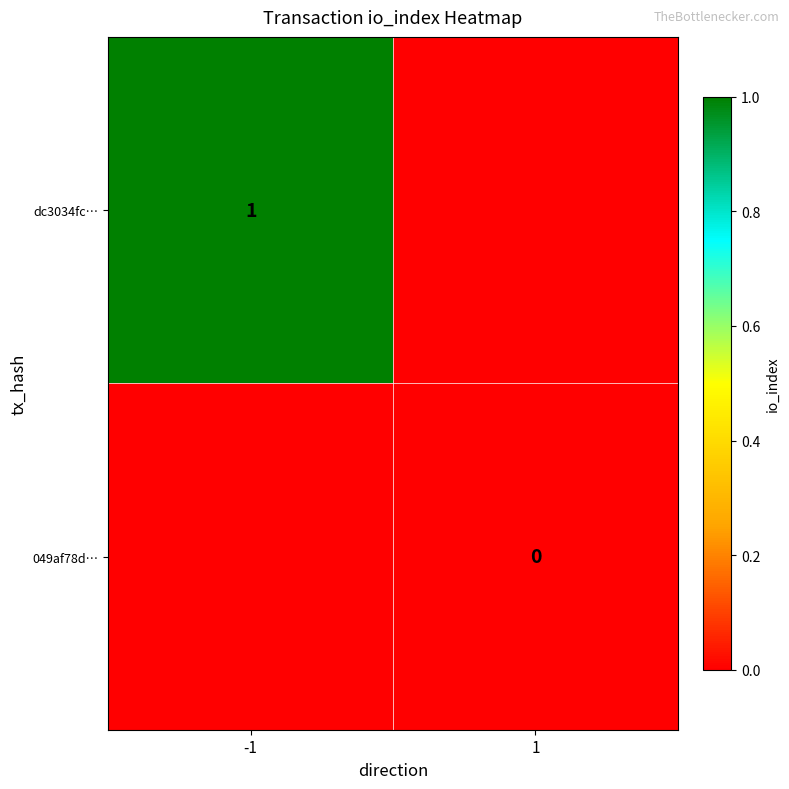

How many data points in dc3034fc… are less than 1?

1